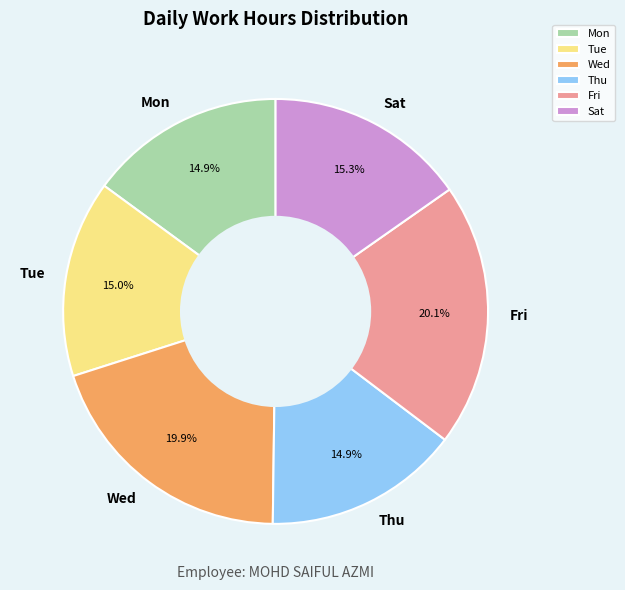

Does Sat account for over 50% of the chart?

No